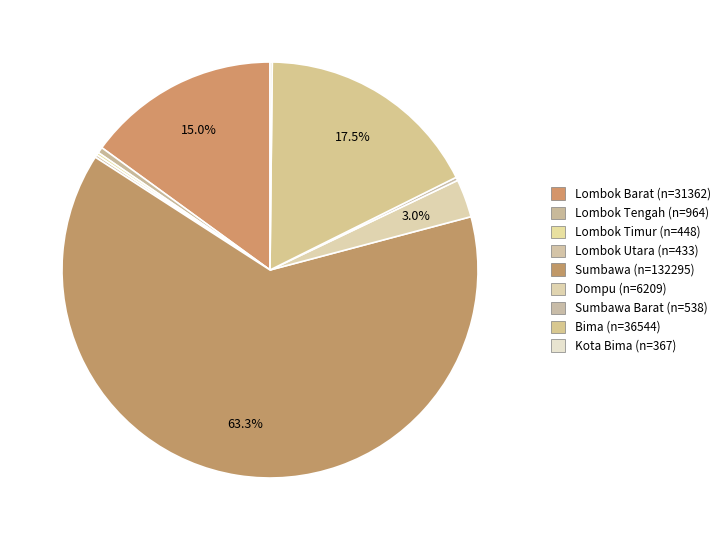

Is there any slice that represents more than half of the pie?

Yes